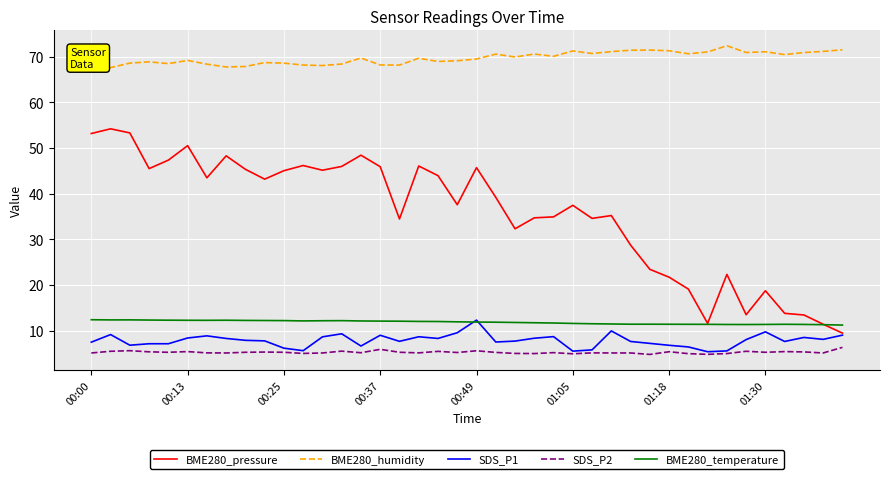

True or false: BME280_humidity and SDS_P2 cross at least once.

False